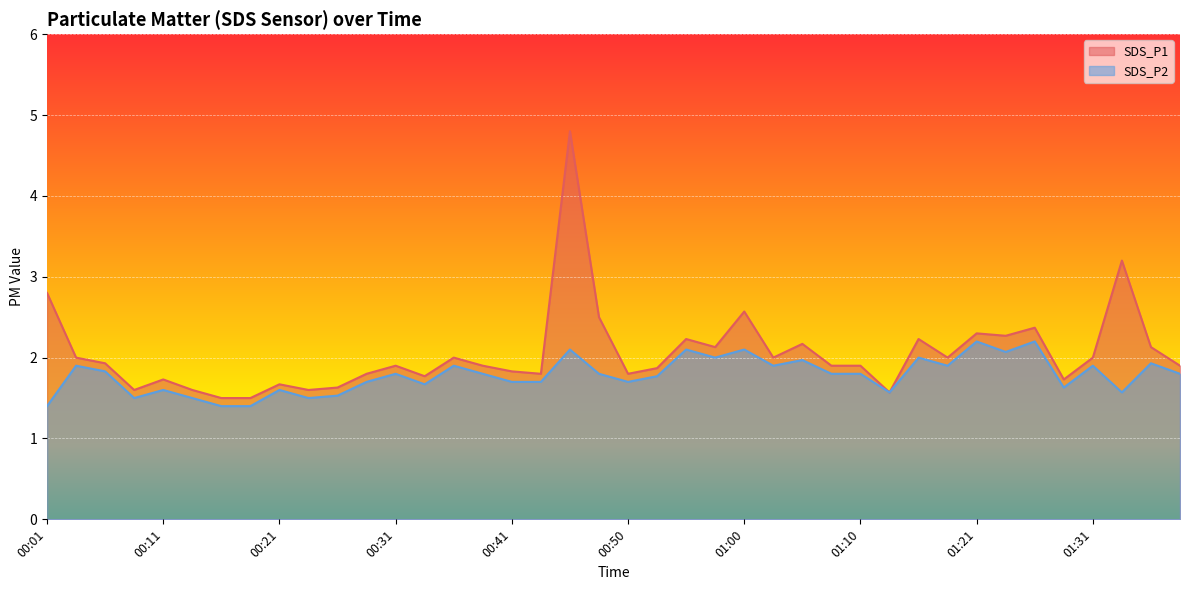

How many lines are shown in the chart?

2